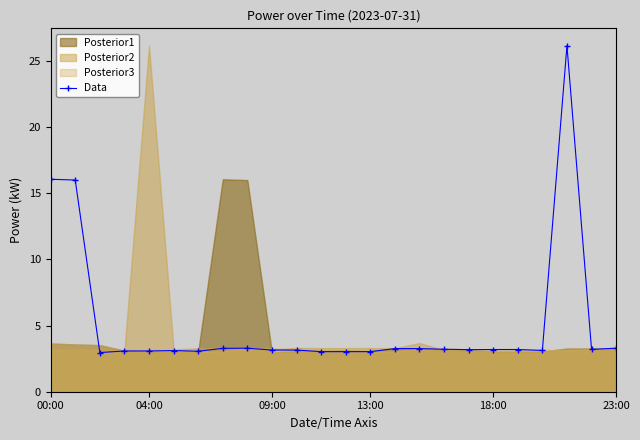

What is the maximum value for Data?

26.2